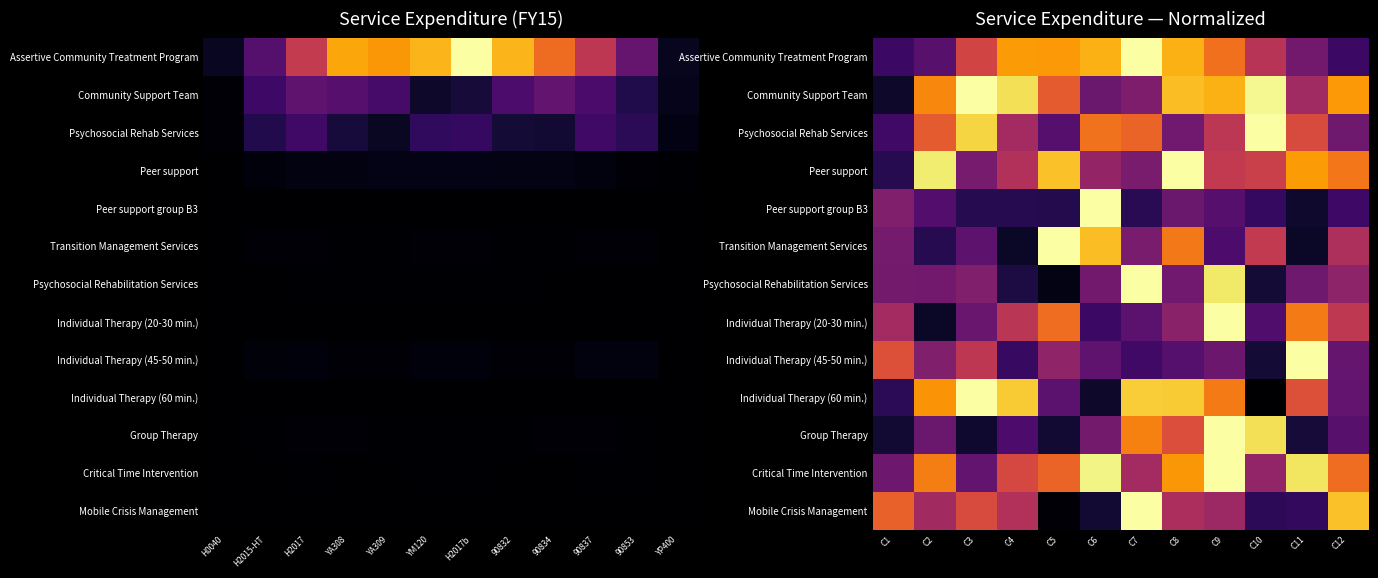

Is it true that Individual Therapy (45-50 min.) equals 2264641.9 at C8?

True